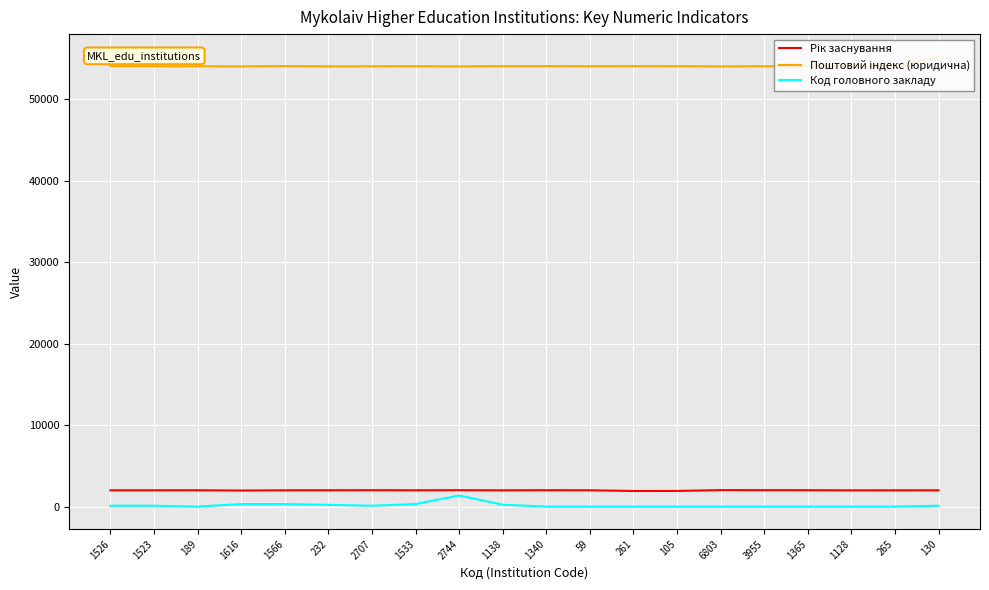

What is the greatest value displayed?

55200